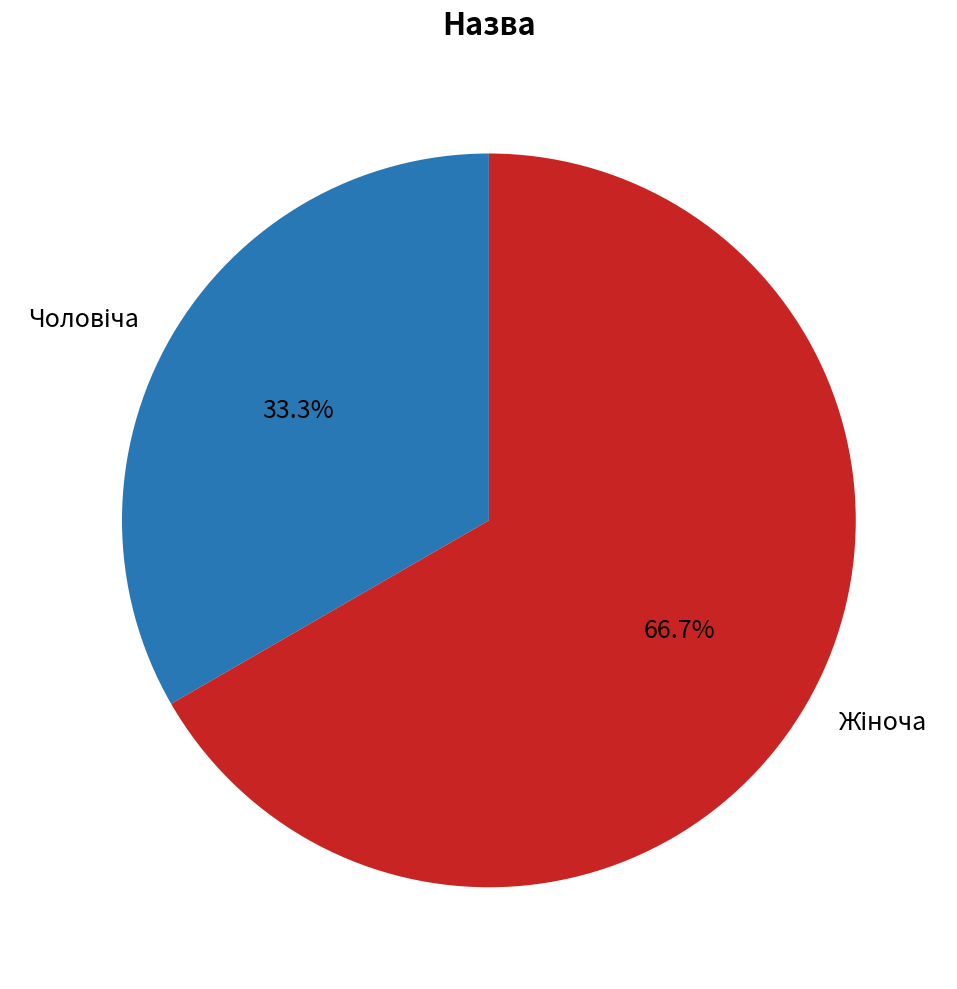

How many slices are in this pie chart?

2